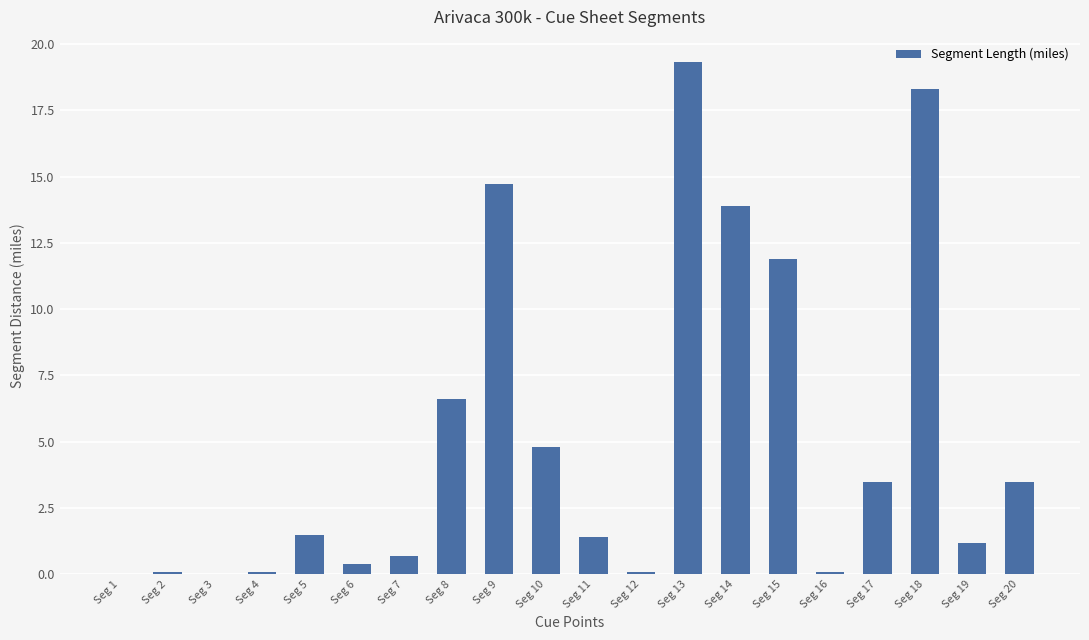

What is the sum of all values?

102.1